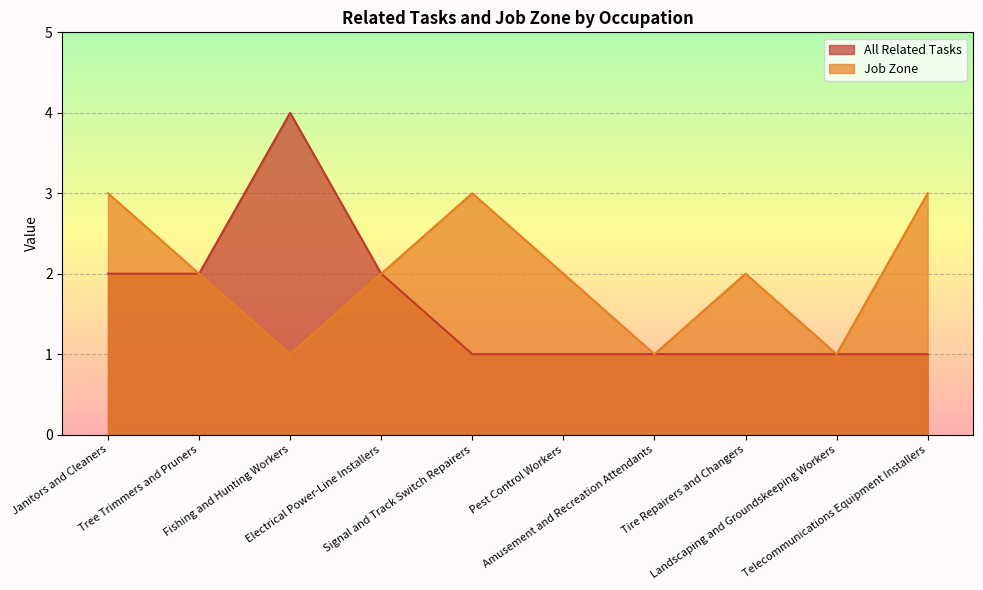

How many values in the Job Zone series are below 2?

3